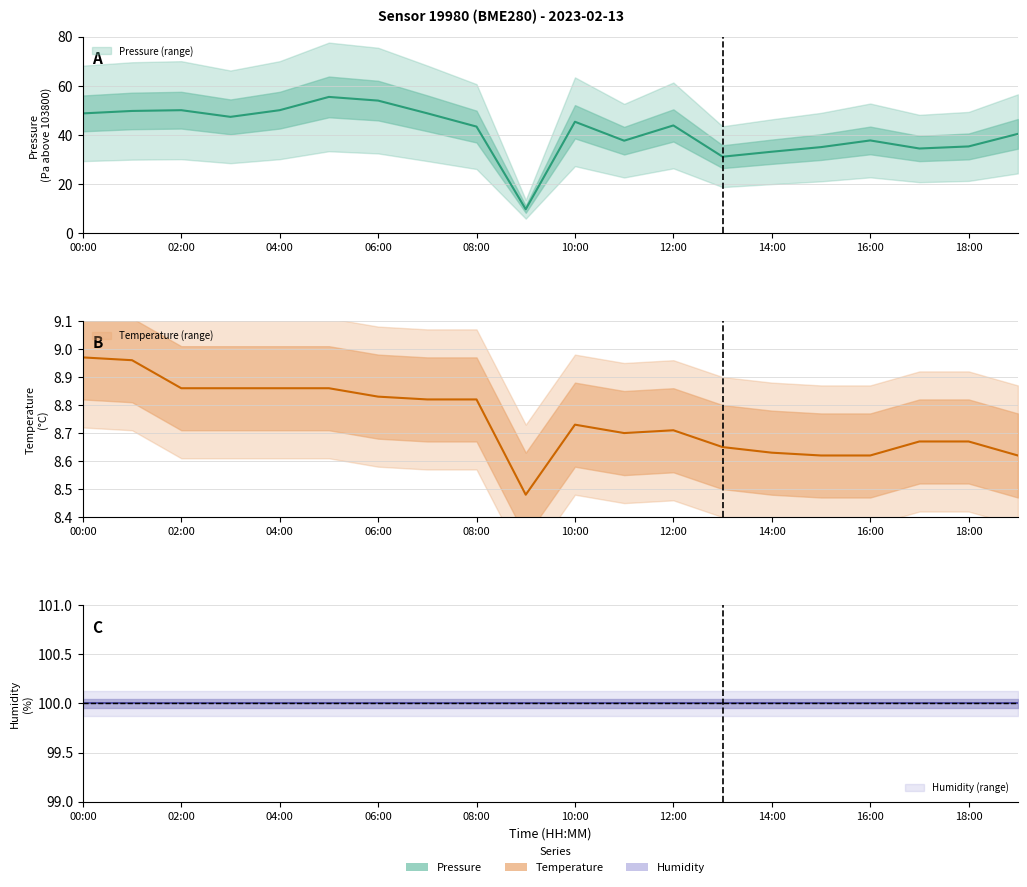

Where is pressure nearest to the value 32?

13:00